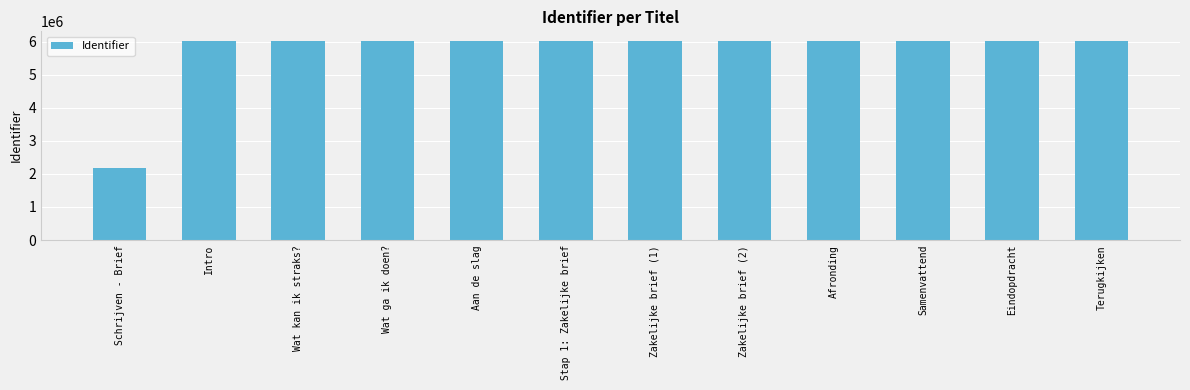

The value at Eindopdracht is 6009249. True or false?

True